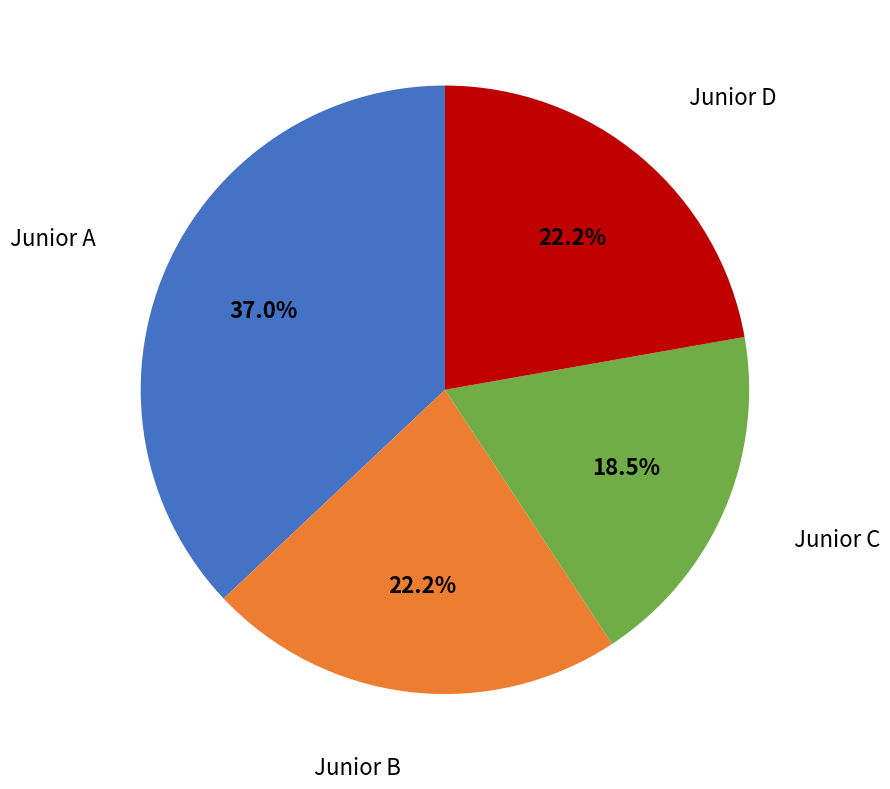

To the nearest percent, what is the average slice percentage?

25%